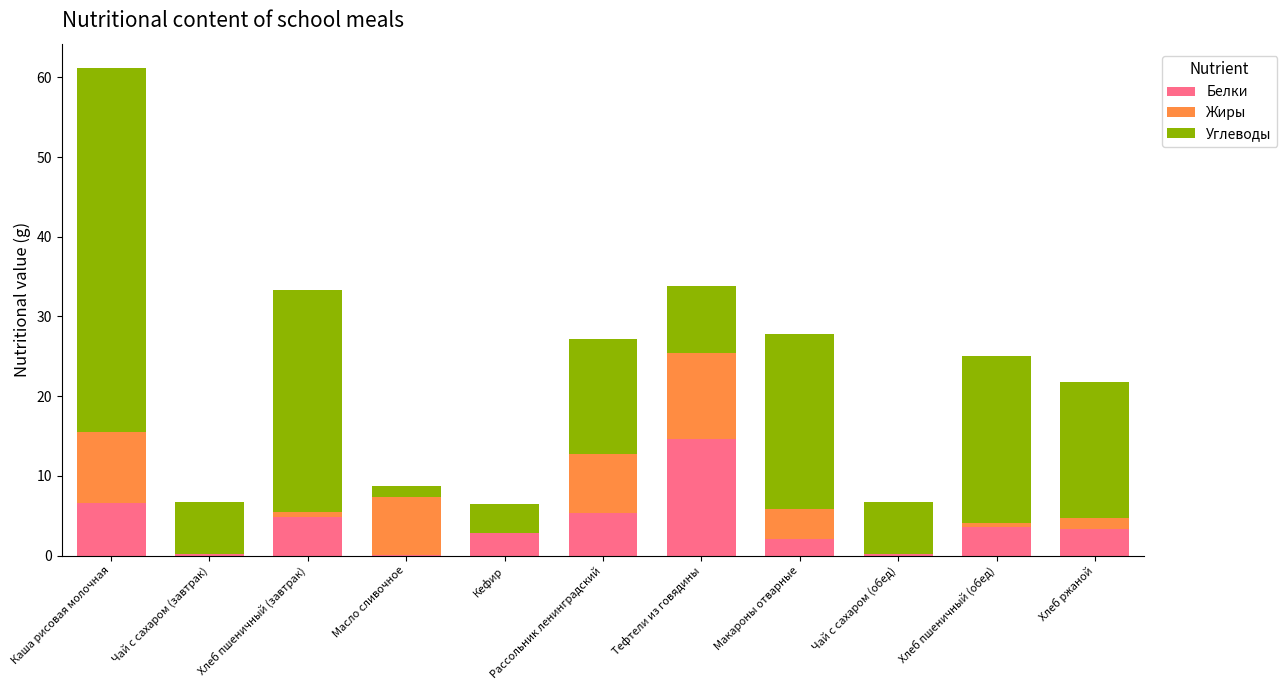

The Белки series shows 5.4 at Рассольник ленинградский. True or false?

True